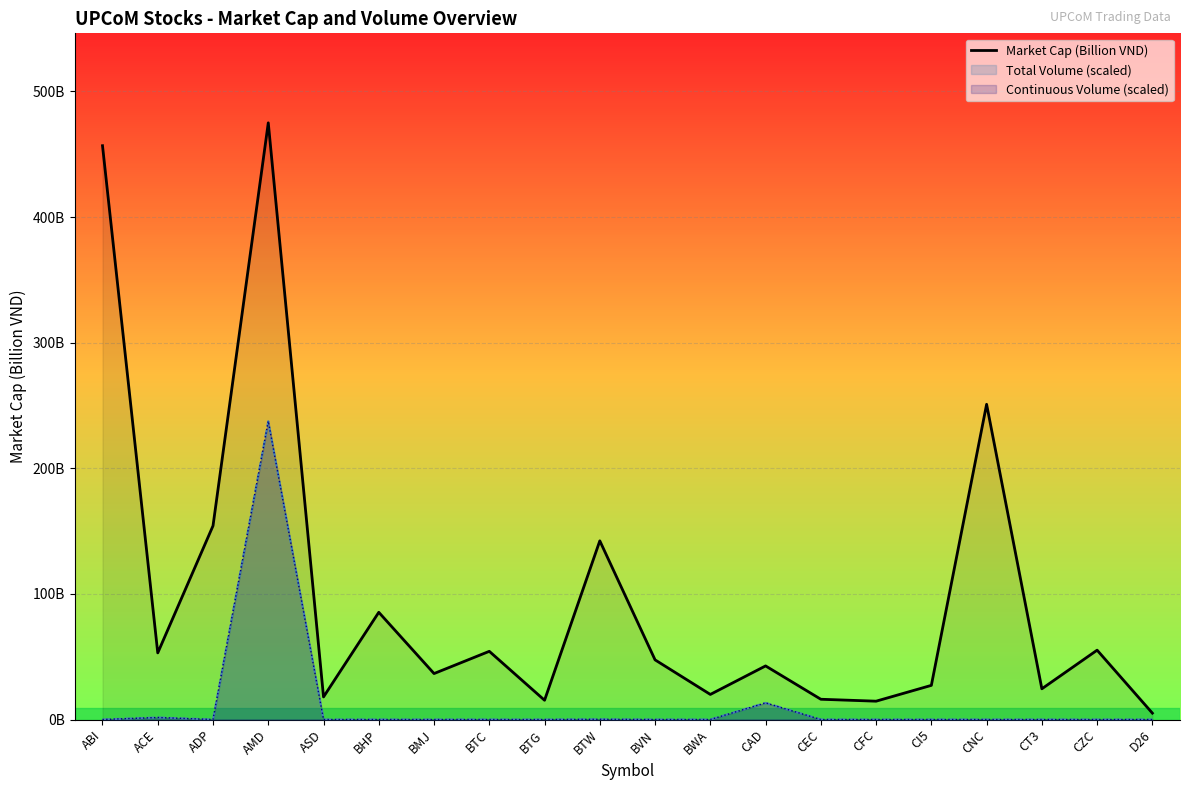

What is the minimum value shown in the chart?

5.1